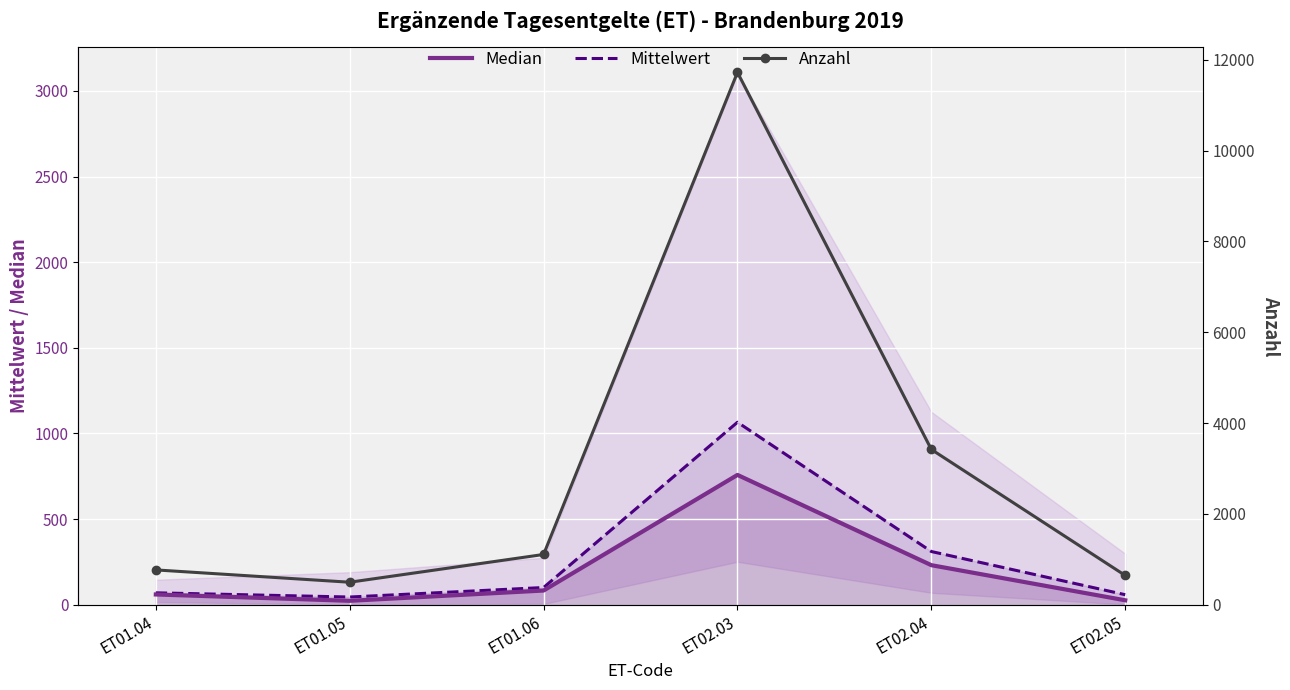

Count the number of data series in this chart.

3